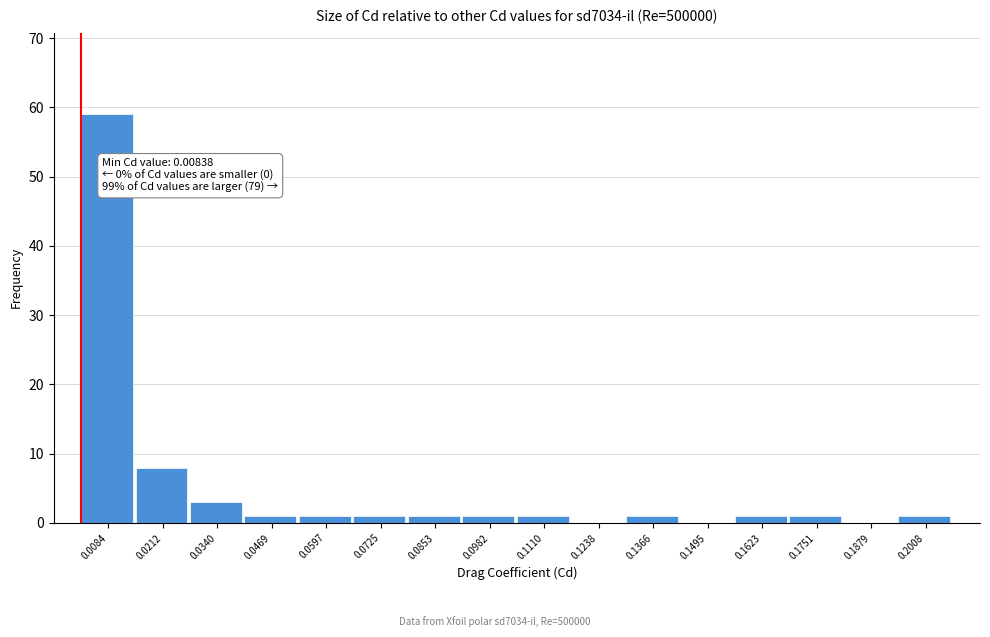

Reading left to right, extract all data points from this chart.

0.0084=59	0.0212=8	0.0340=3	0.0469=1	0.0597=1	0.0725=1	0.0853=1	0.0982=1	0.1110=1	0.1238=0	0.1366=1	0.1495=0	0.1623=1	0.1751=1	0.1879=0	0.2008=1